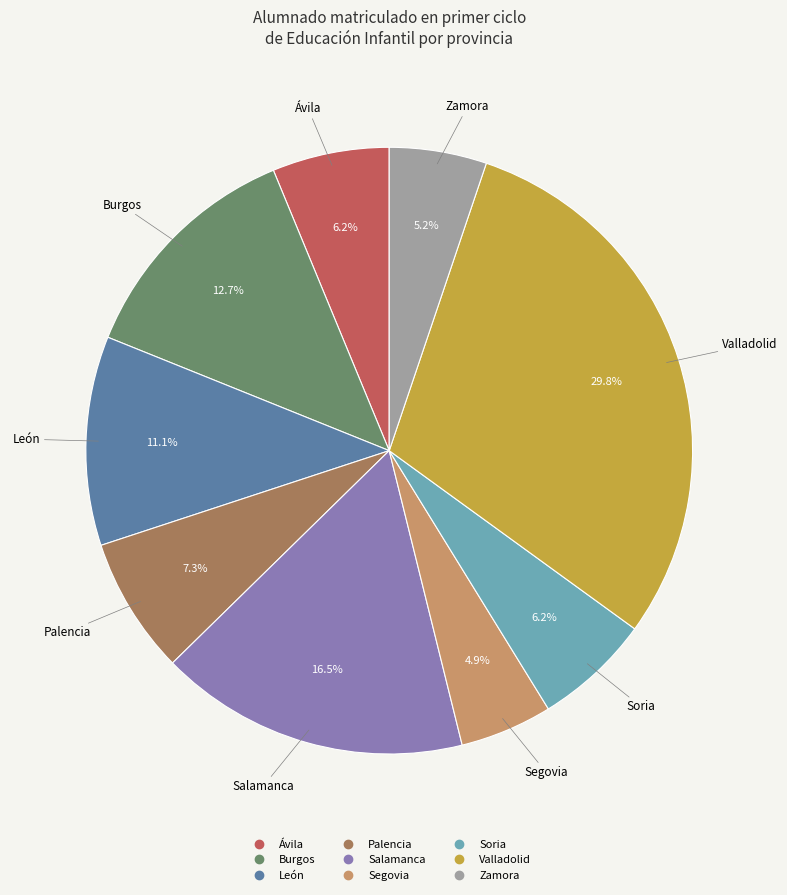

How many segments does this pie chart have?

9